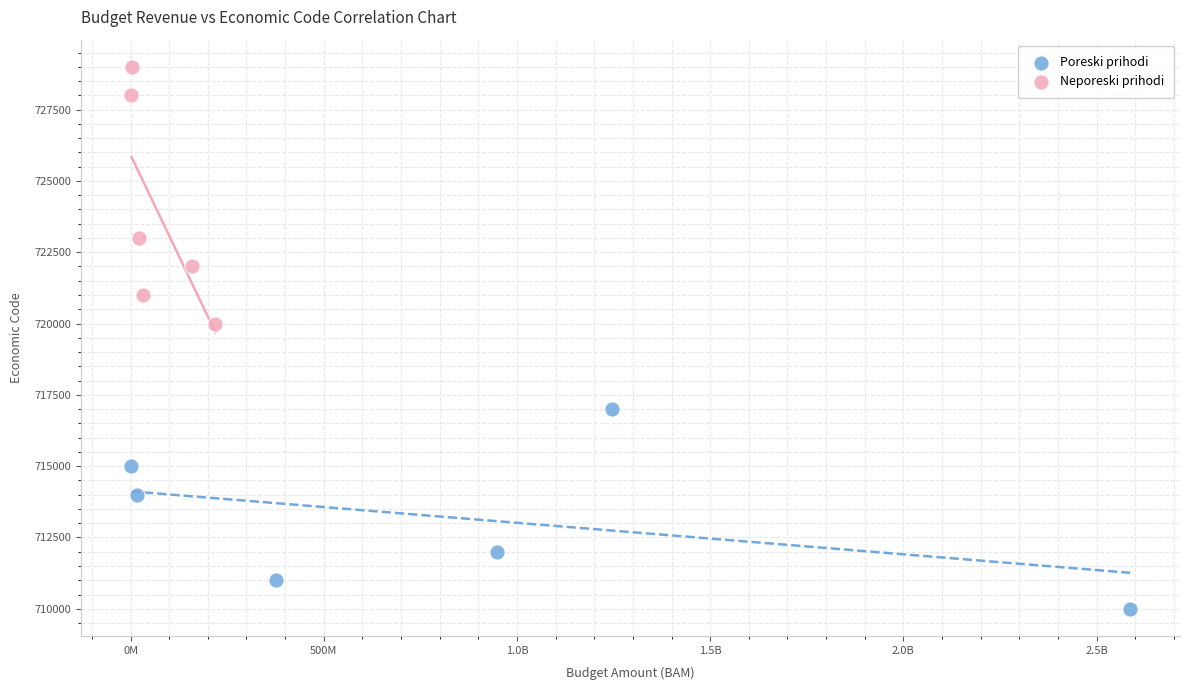

Which series has the largest Y range (max minus min)?

Neporeski prihodi